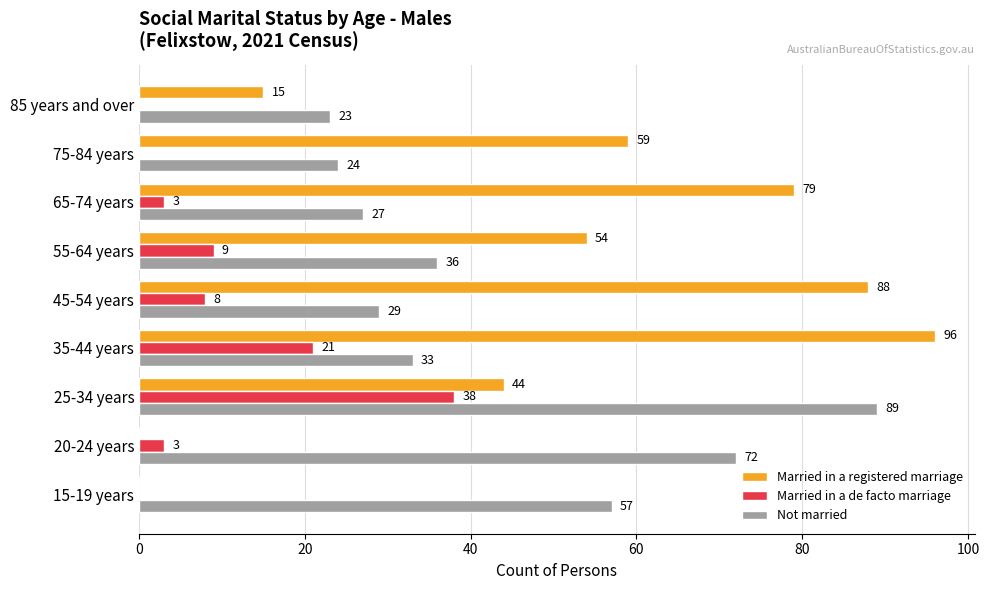

Is the value of Not married at 55-64 years greater than the value of Married in a de facto marriage at 25-34 years?

No